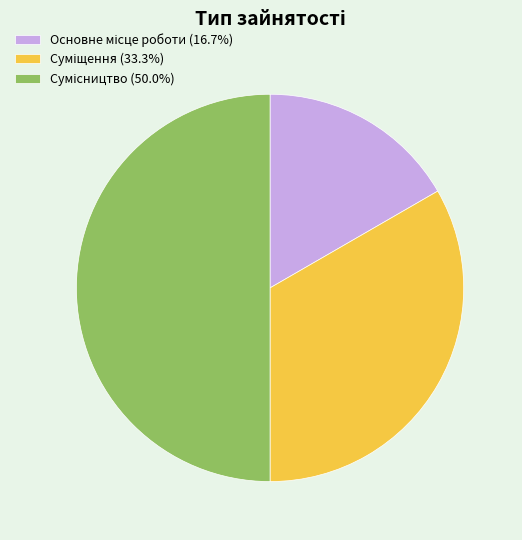

Rank the categories by value from highest to lowest.

Сумісництво, Суміщення, Основне місце роботи